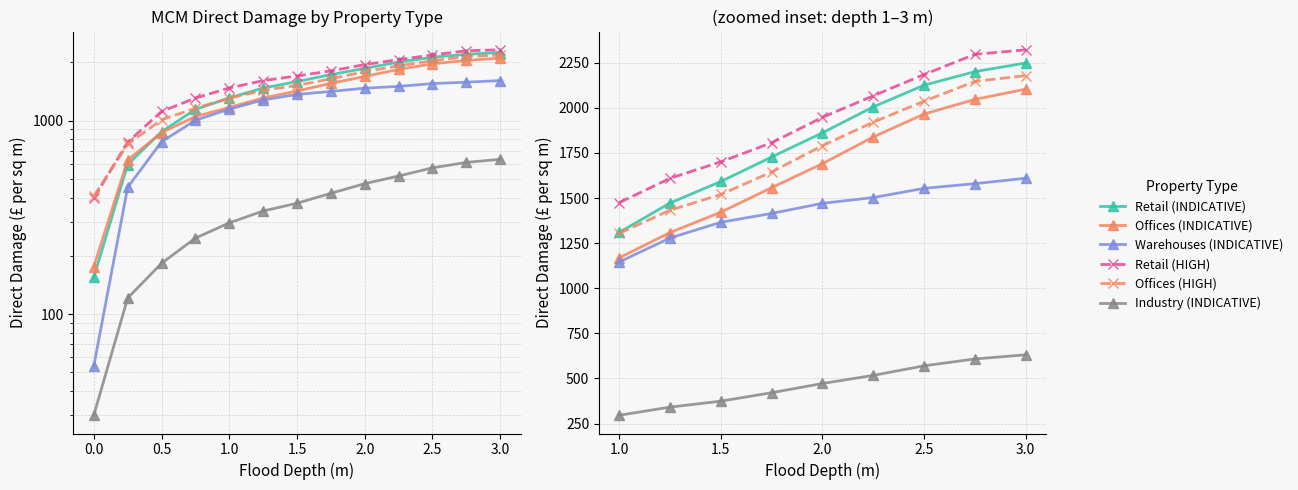

Is this an area chart (filled region under the line)?

No